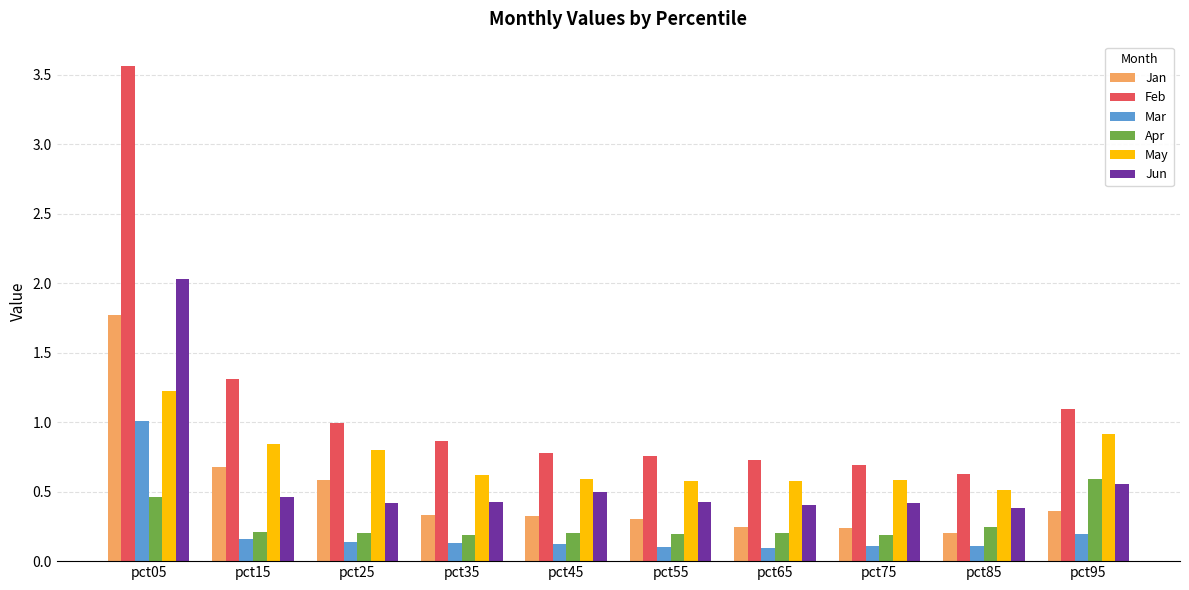

At which label is May closest to 0?

pct85